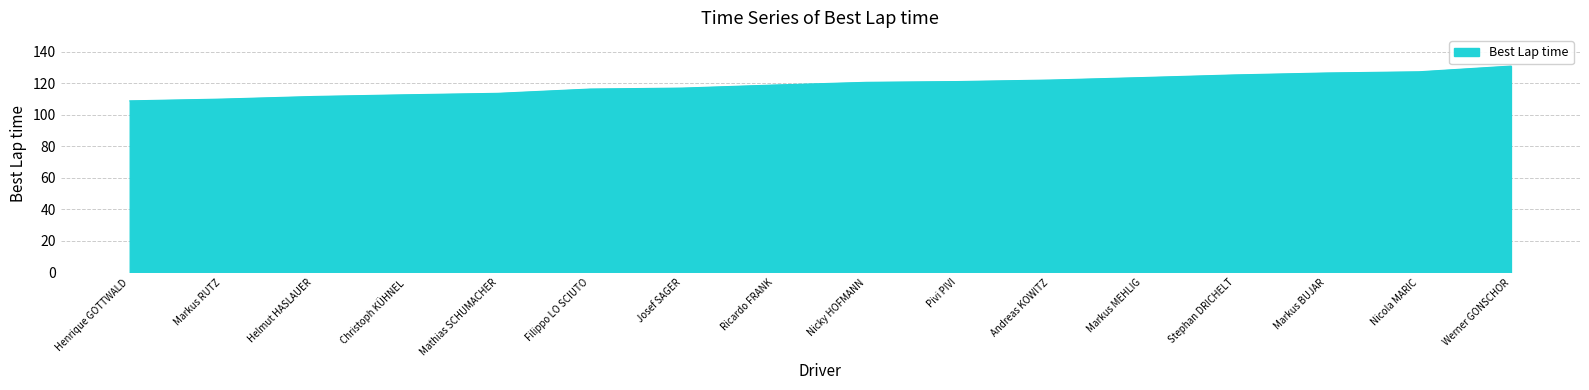

What is the smallest value displayed?

108.8